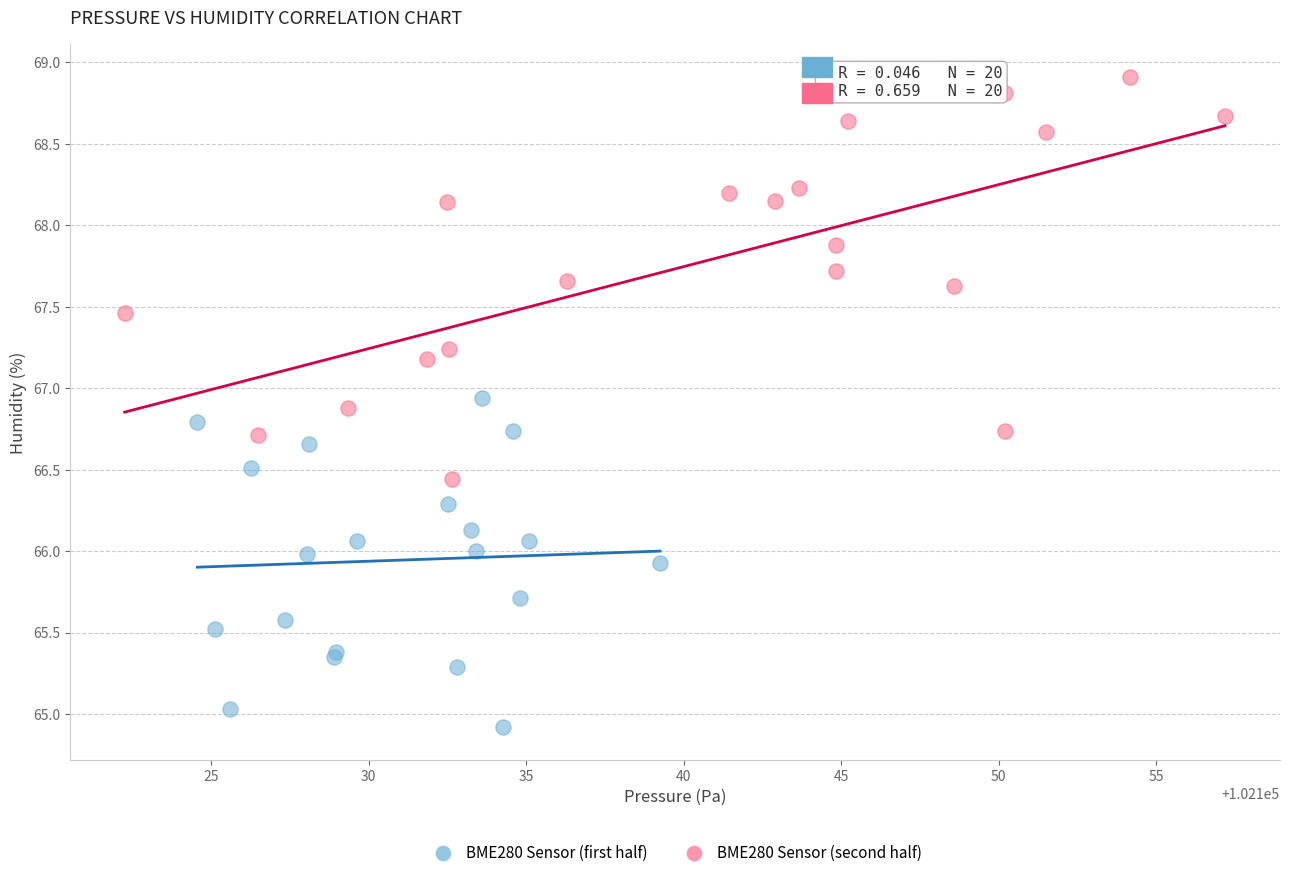

Which series reaches the maximum Y coordinate?

BME280 Sensor (second half)